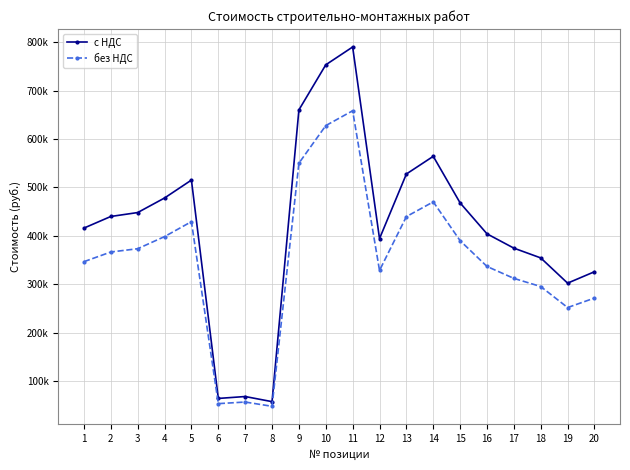

In с НДС, how many points are lower than both neighbors (excluding endpoints)?

4